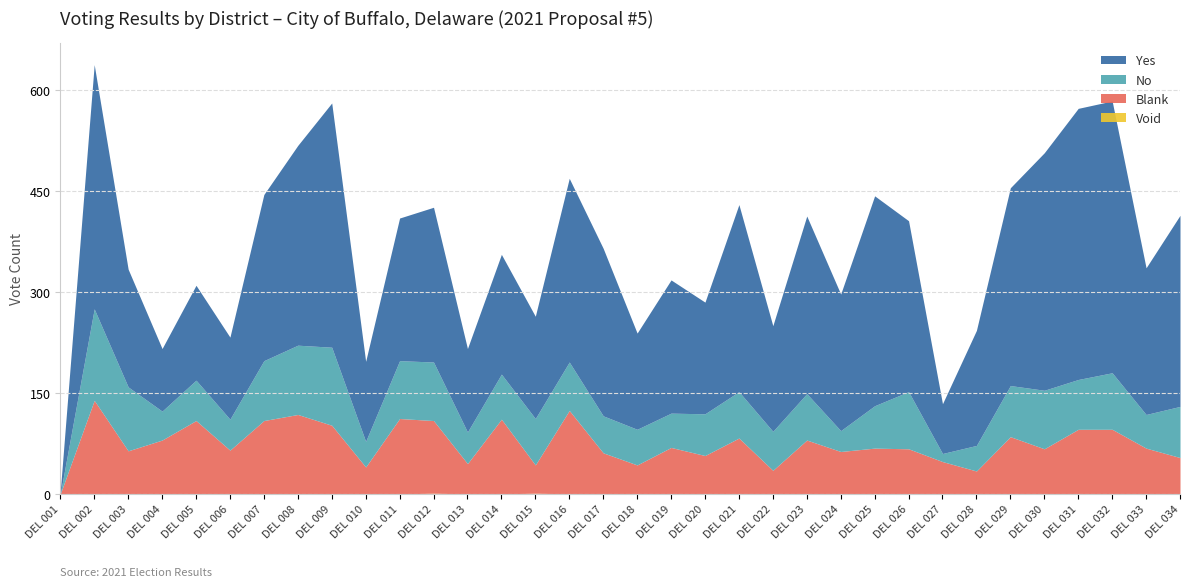

True or false: No has a value of 43 at DEL 004.

True